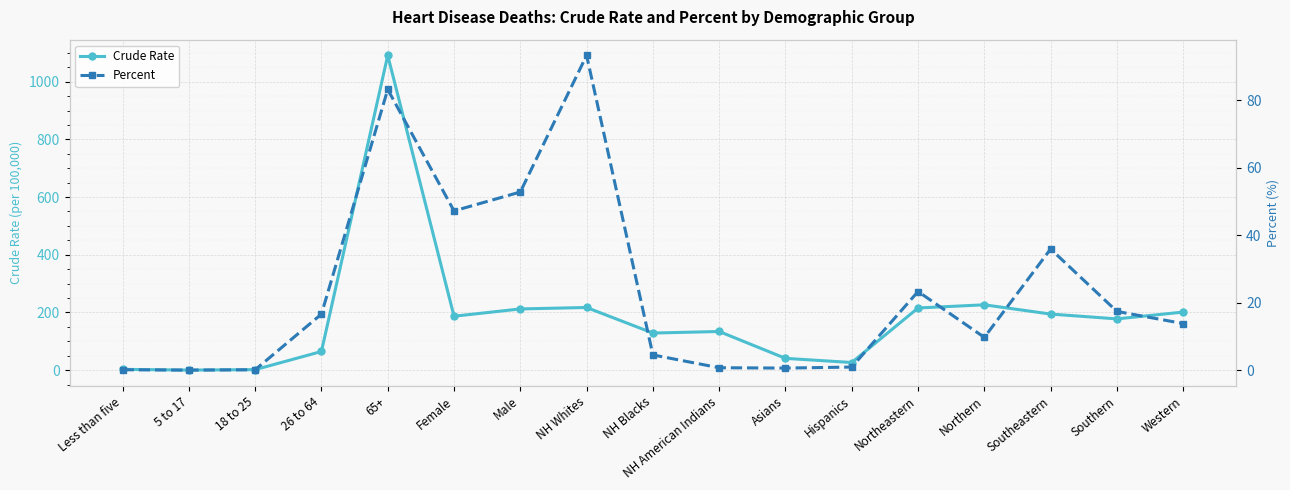

How many data points in Crude Rate are above 177?

9